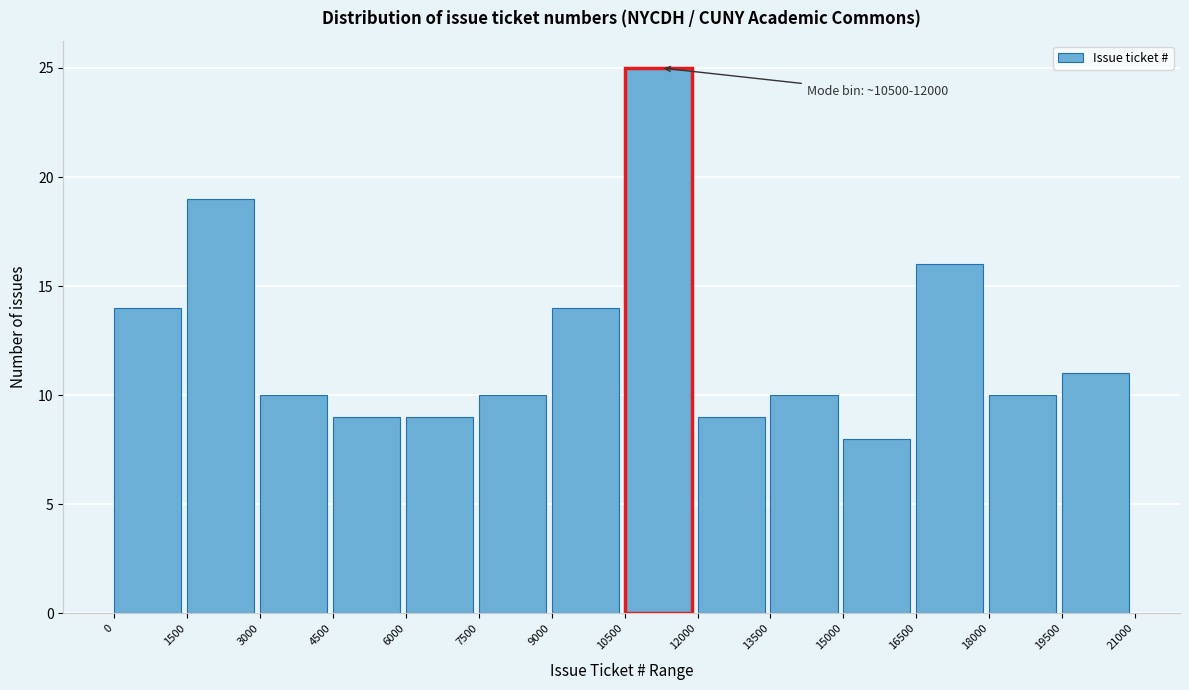

Which range on the x-axis has the tallest bar?

10500 to 12000